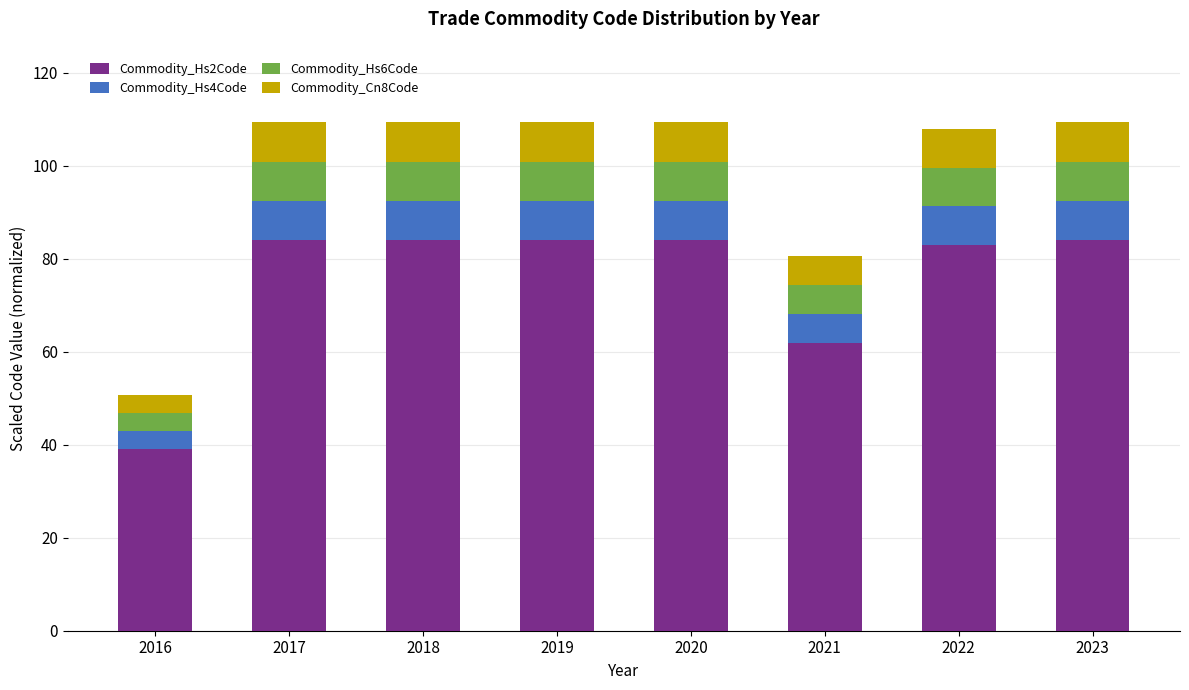

What are all the series names shown in the legend?

Commodity_Hs2Code, Commodity_Hs4Code, Commodity_Hs6Code, Commodity_Cn8Code